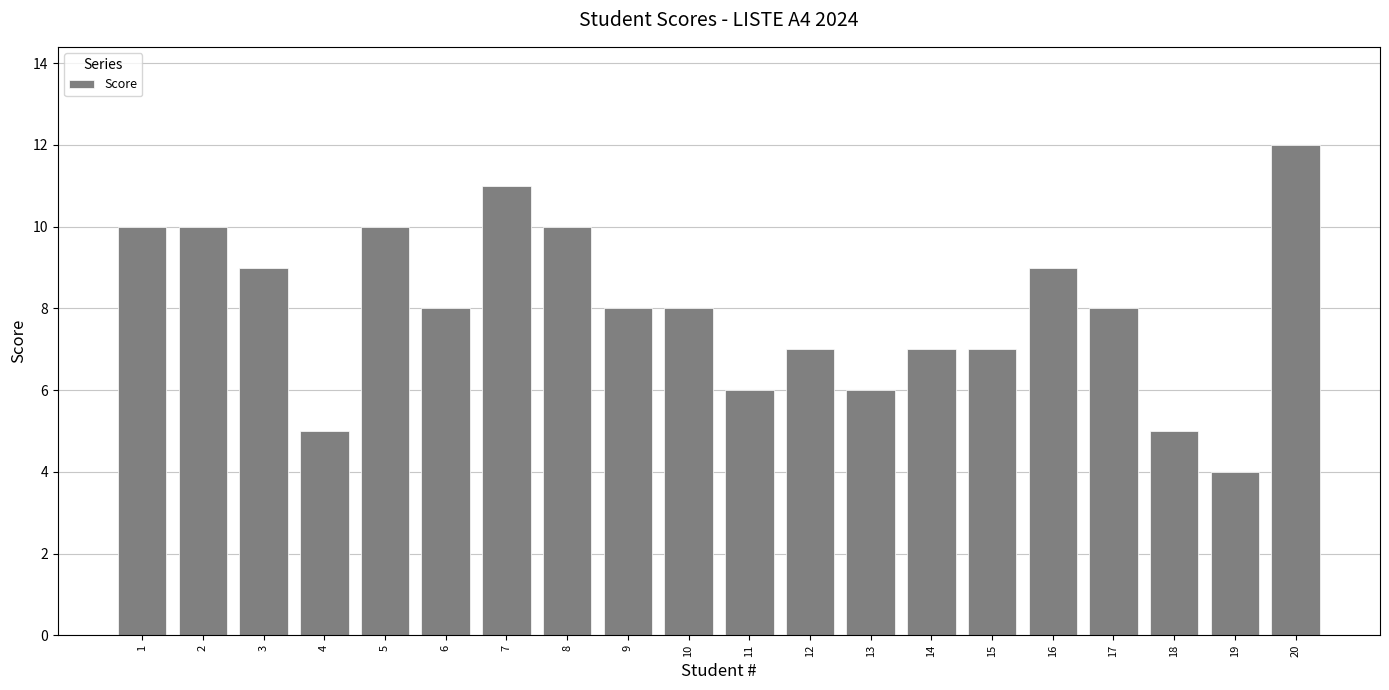

Is it true that the value at 9 is 3?

False